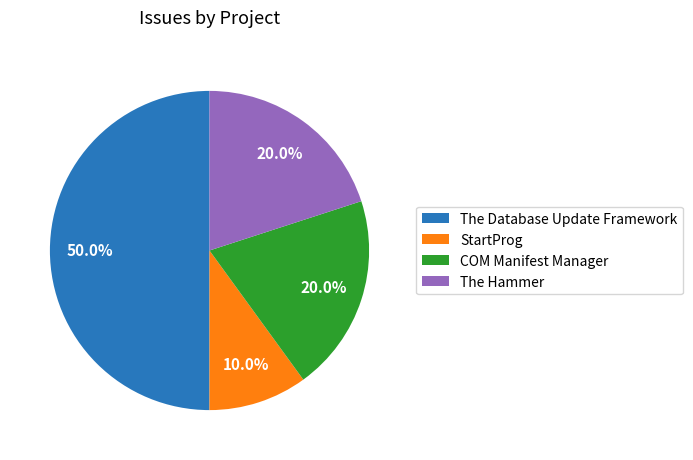

Combined, what portion of the pie is StartProg and The Database Update Framework?

60.0%